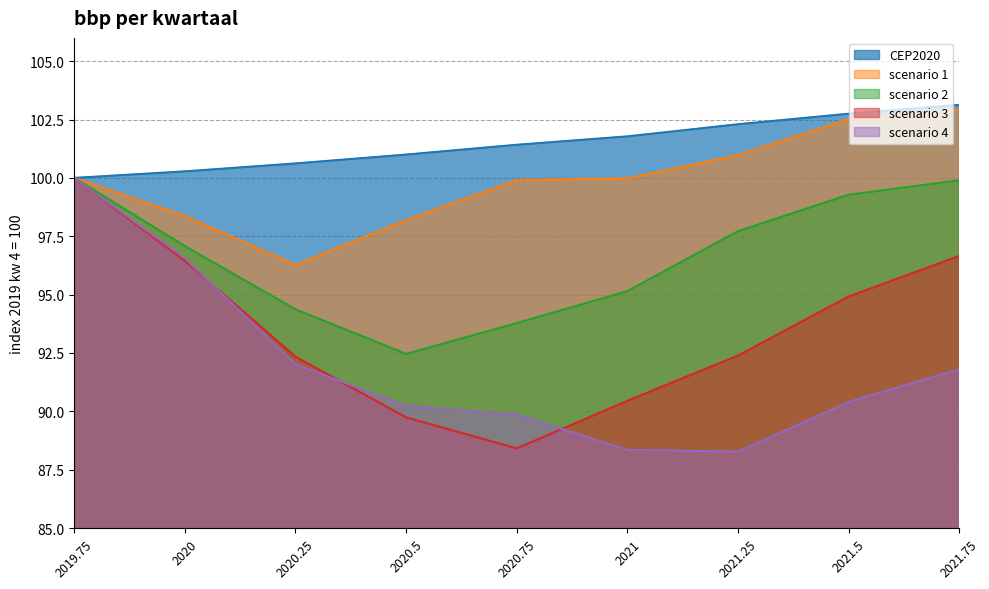

Does the chart have visible grid lines?

Yes